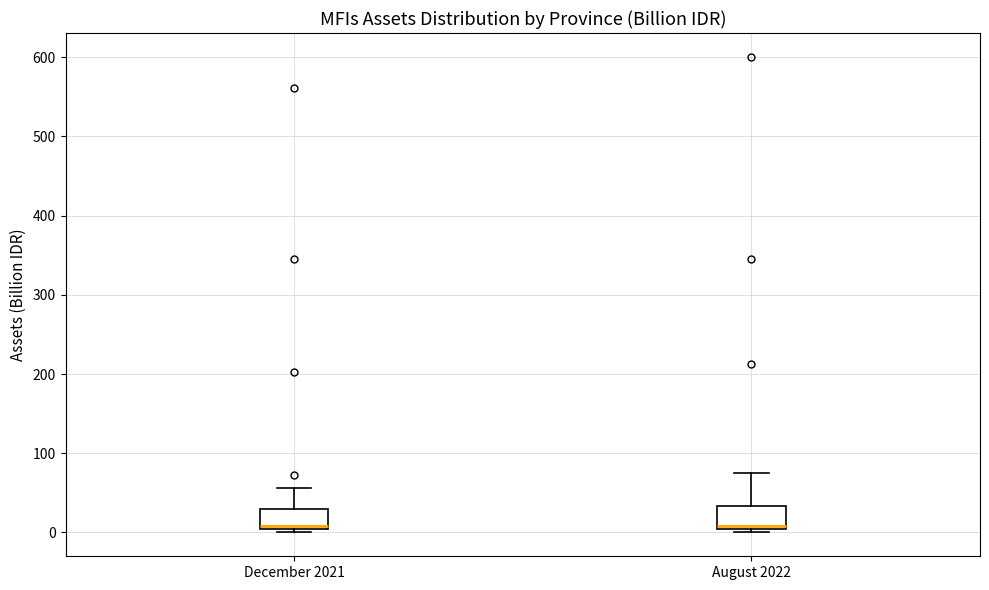

Reading left to right, transcribe this box plot: for each box, give where its median line is, the range the box spans, and where its two whiskers end, as read against the y-axis. The values are not printed on the chart, so give them approximately, as read against the axis.

December 2021: median 10, box 0 to 30, whiskers 0 (just below the box's lower edge) to 60
August 2022: median 10, box 0 to 30, whiskers 0 (just below the box's lower edge) to 80